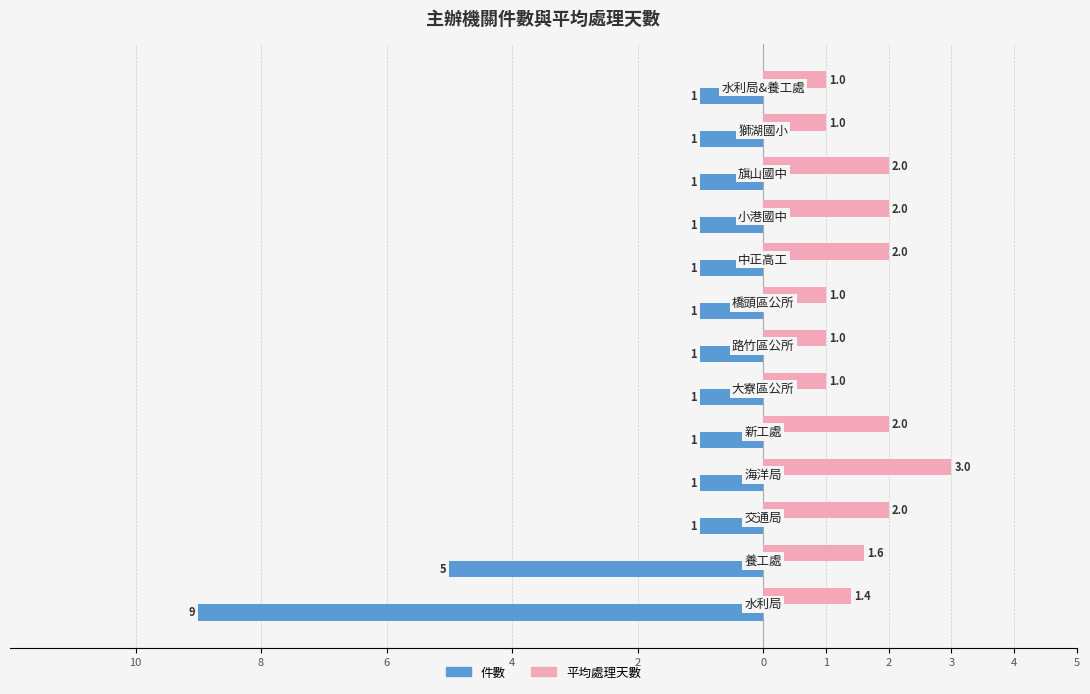

How many 平均處理天數 values are between 1 and 2?

12